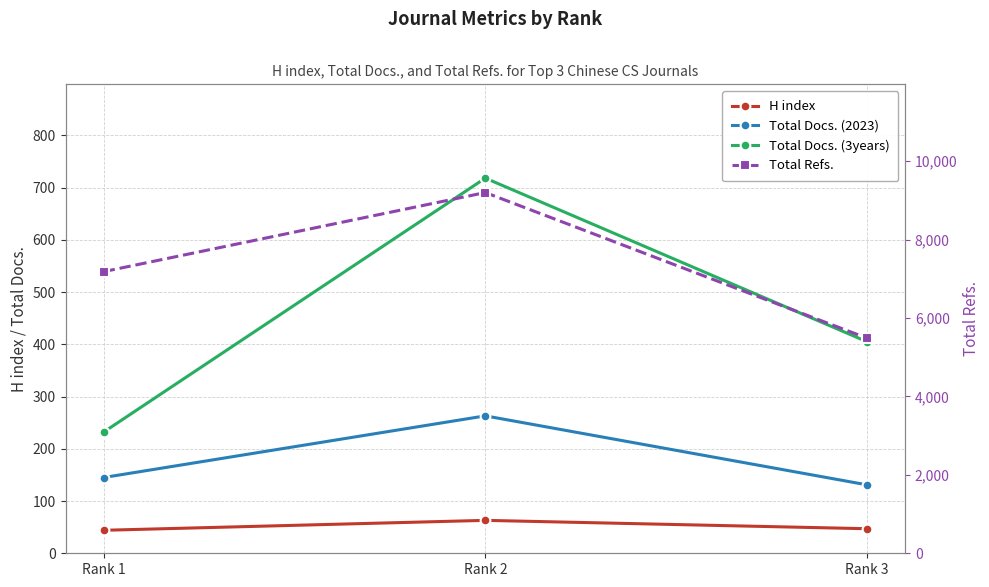

Which label corresponds to the smallest value in the chart?

Rank 1